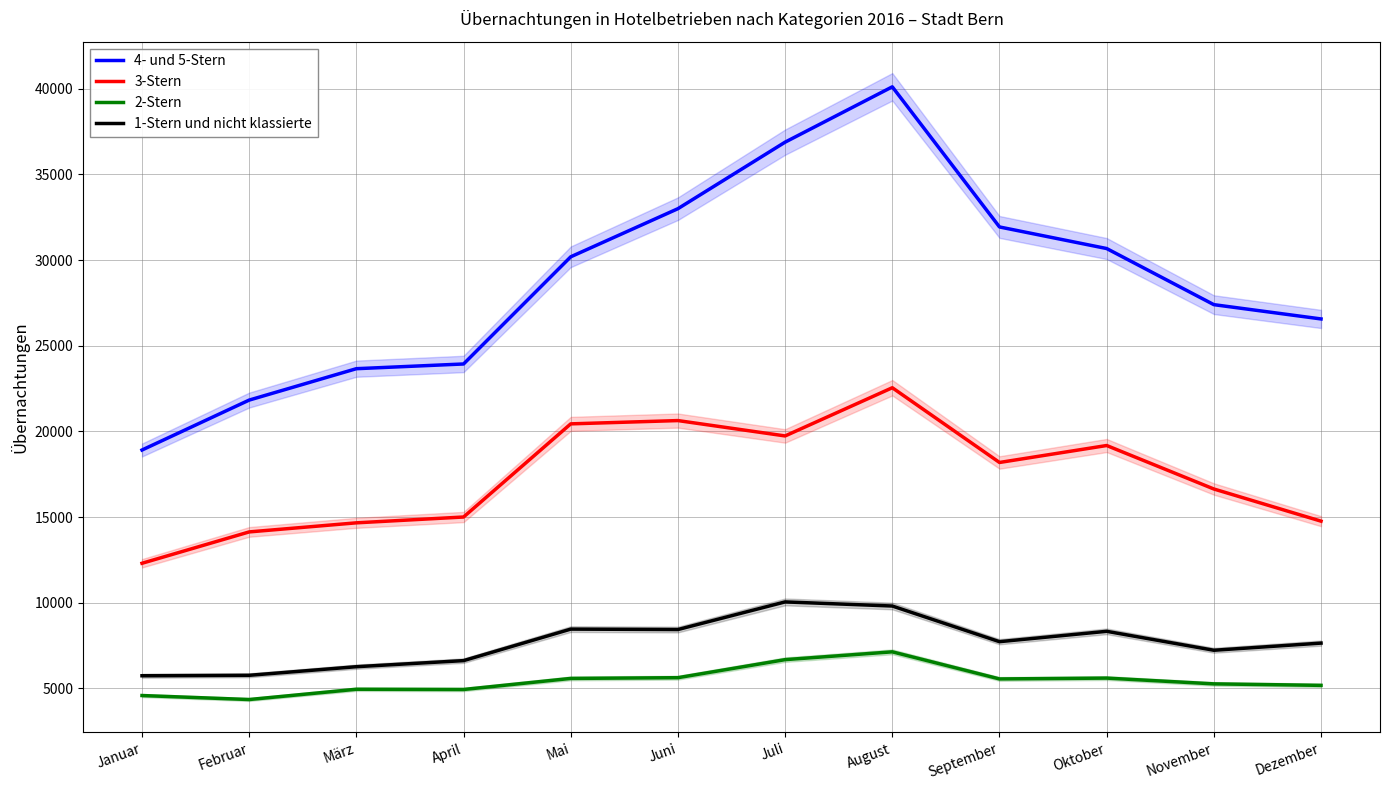

List the labels in order of 2-Stern value, smallest first.

Februar, Januar, April, März, Dezember, November, September, Mai, Oktober, Juni, Juli, August